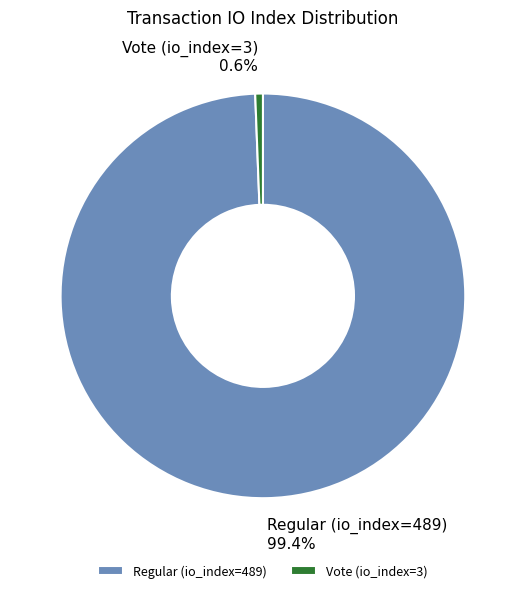

How much of the chart is everything except Regular (io_index=489)?

0.6%